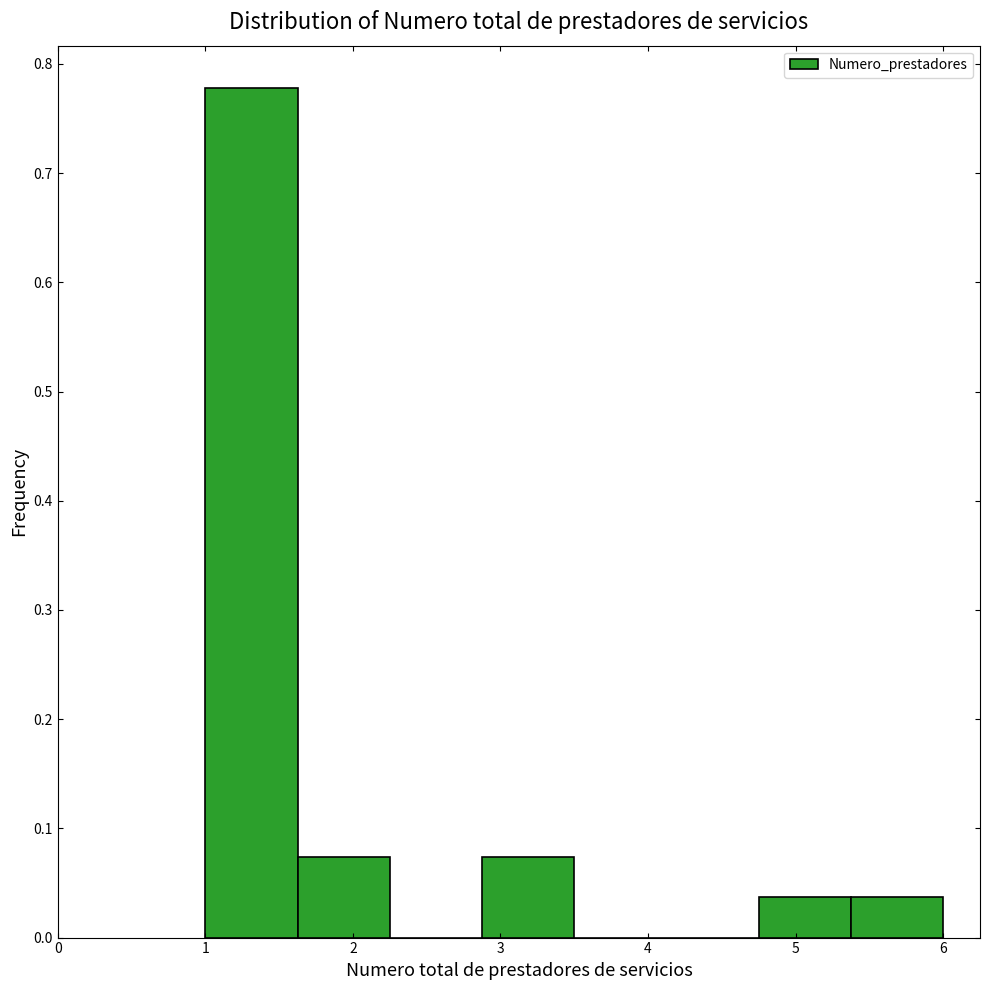

How tall is the bar that spans 1.0 to 1.6 on the x-axis? Neither the bar edges nor the heights are printed on the chart, so give them approximately, as read against the axes.

0.78